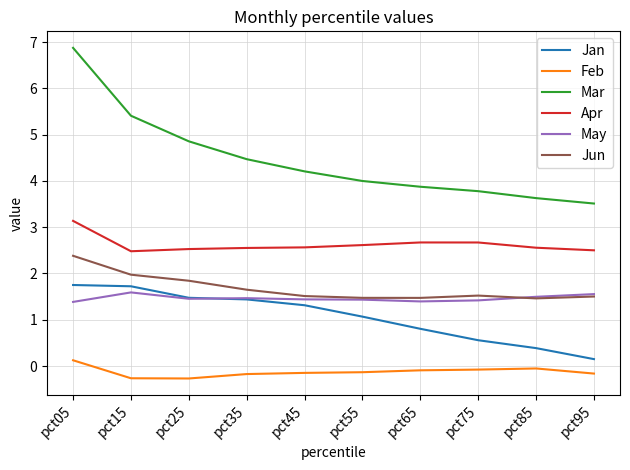

What is the difference between the maximum and minimum values in the Jun series?

0.9